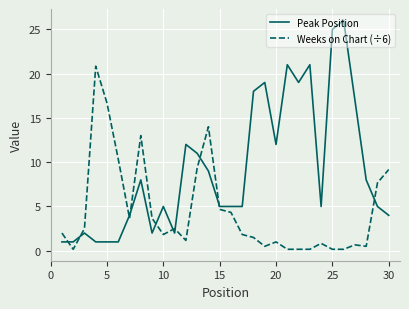

What is the greatest value displayed?

26.0